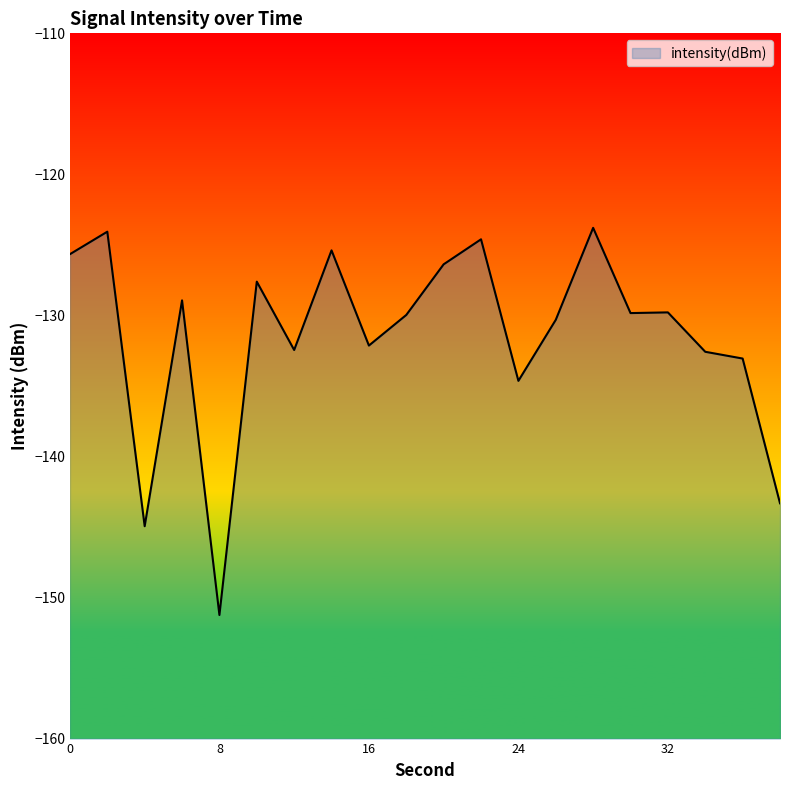

The chart shows a value of -68.4 at 14. True or false?

False